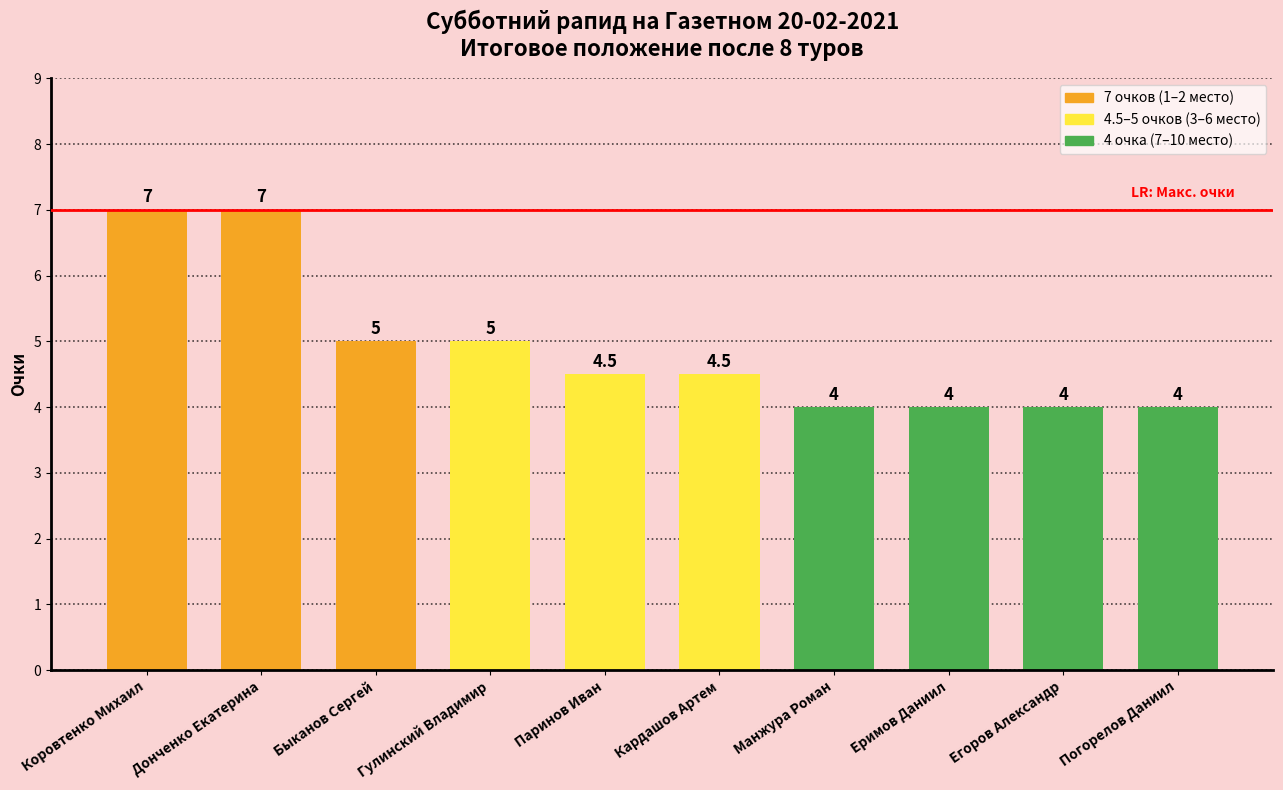

What position from the right is Быканов Сергей?

8